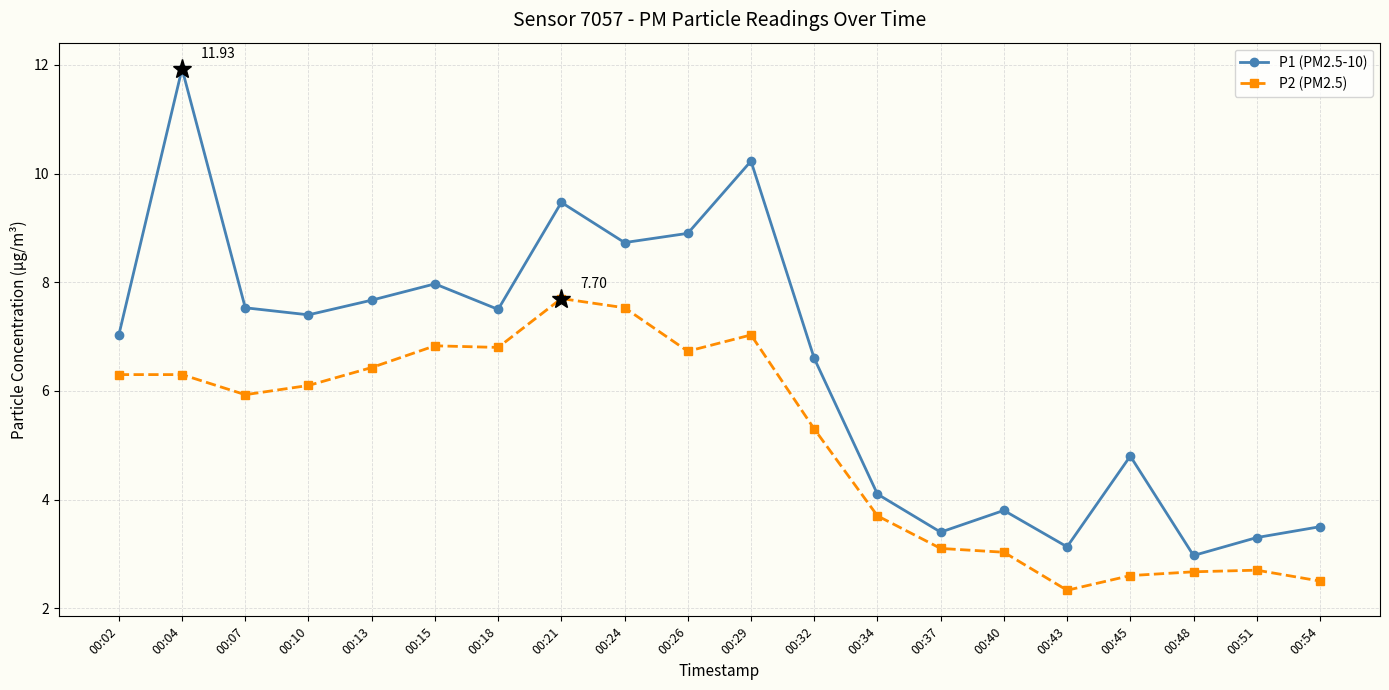

What is the total value across all series at 00:29?

17.3